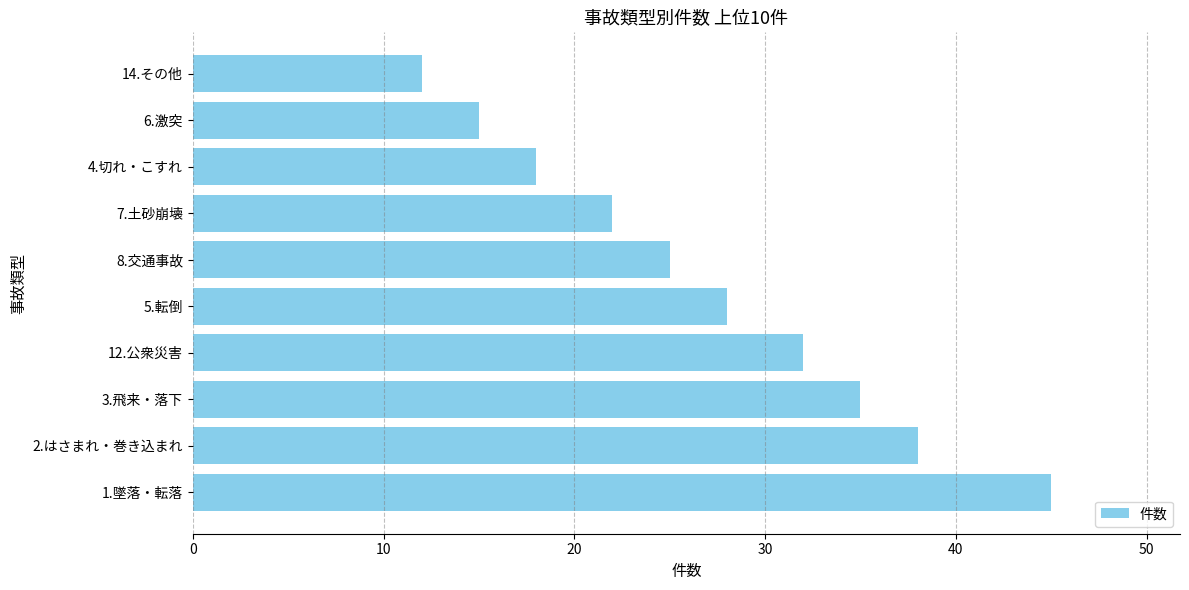

List the labels in order of value, largest first.

1.墜落・転落, 2.はさまれ・巻き込まれ, 3.飛来・落下, 12.公衆災害, 5.転倒, 8.交通事故, 7.土砂崩壊, 4.切れ・こすれ, 6.激突, 14.その他